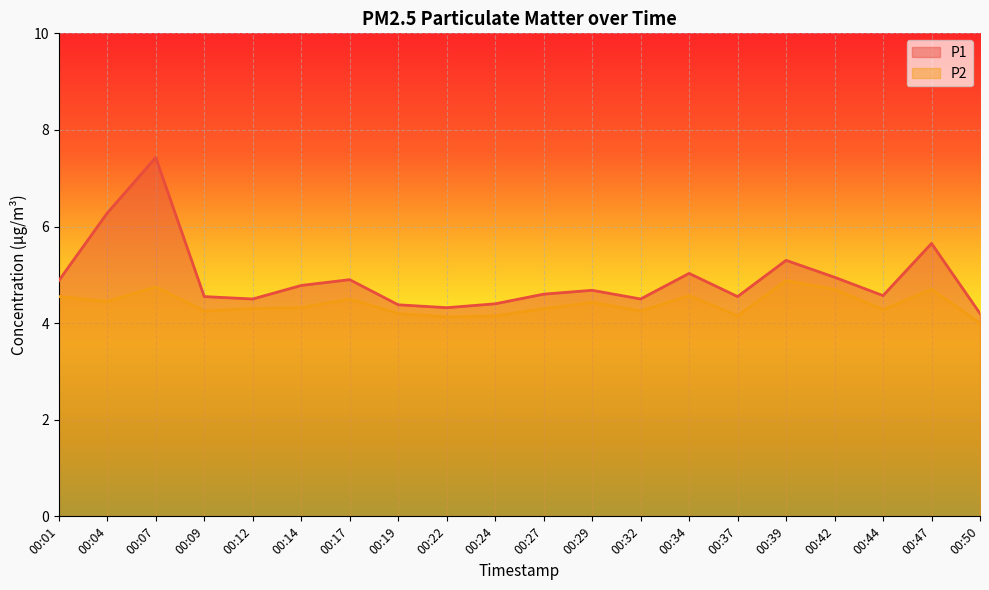

What is the value of the P2 point at the 10th from the left?

4.2